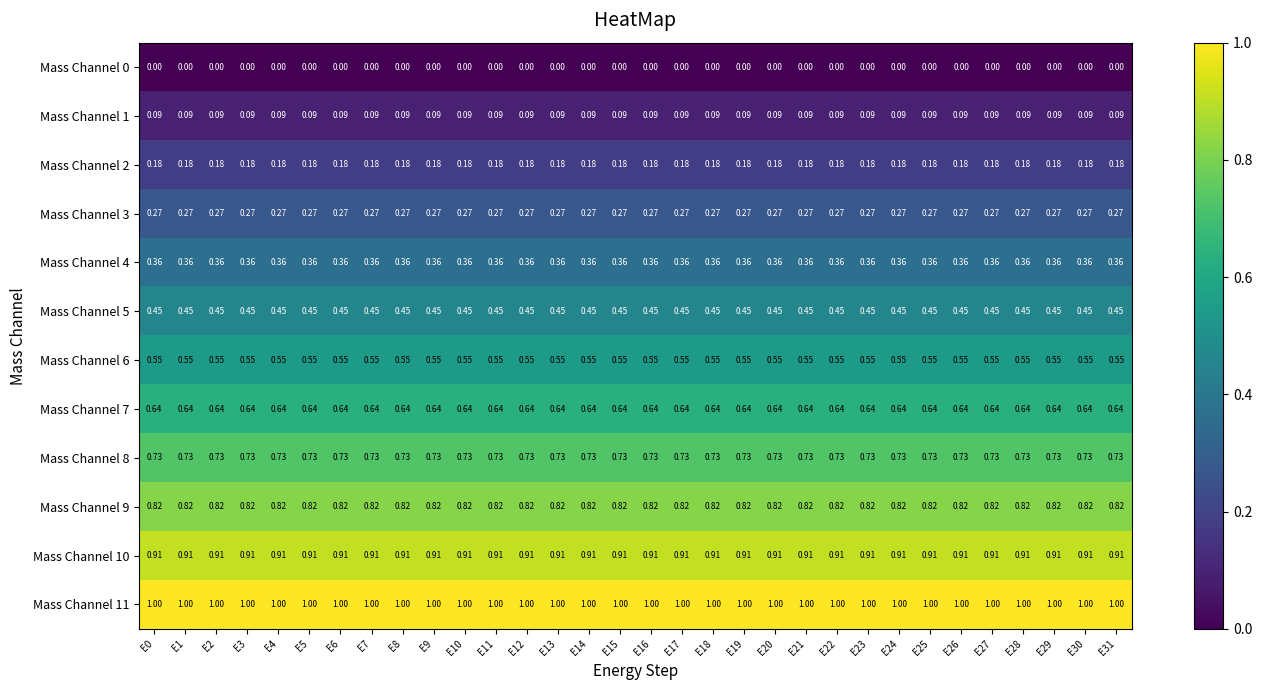

Is the value of Mass Channel 6 at E21 greater than the value of Mass Channel 1 at E22?

Yes